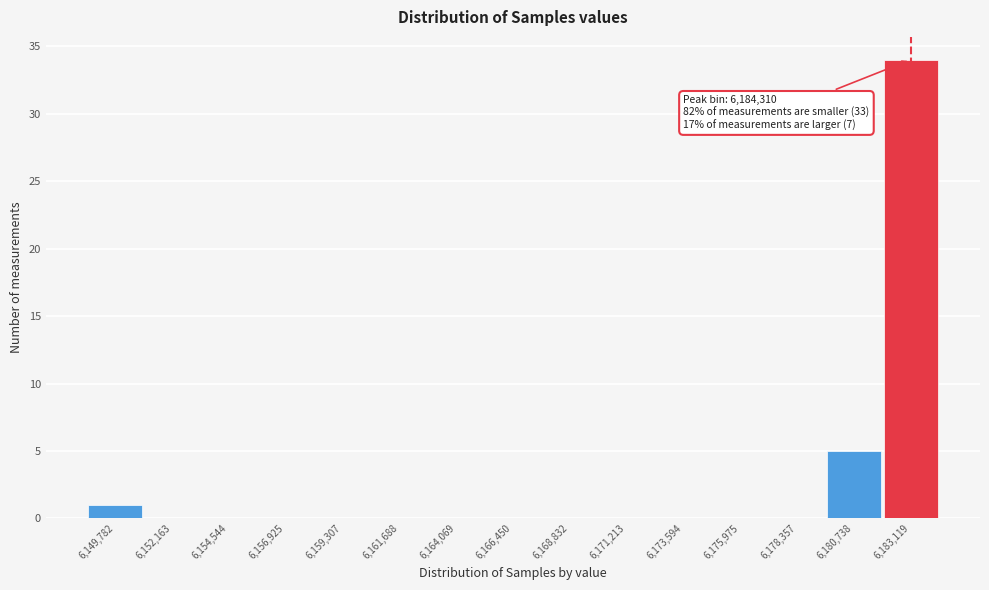

Reading left to right, transcribe all the data shown in this chart.

6,149,782=1	6,152,163=0	6,154,544=0	6,156,925=0	6,159,307=0	6,161,688=0	6,164,069=0	6,166,450=0	6,168,832=0	6,171,213=0	6,173,594=0	6,175,975=0	6,178,357=0	6,180,738=5	6,183,119=34